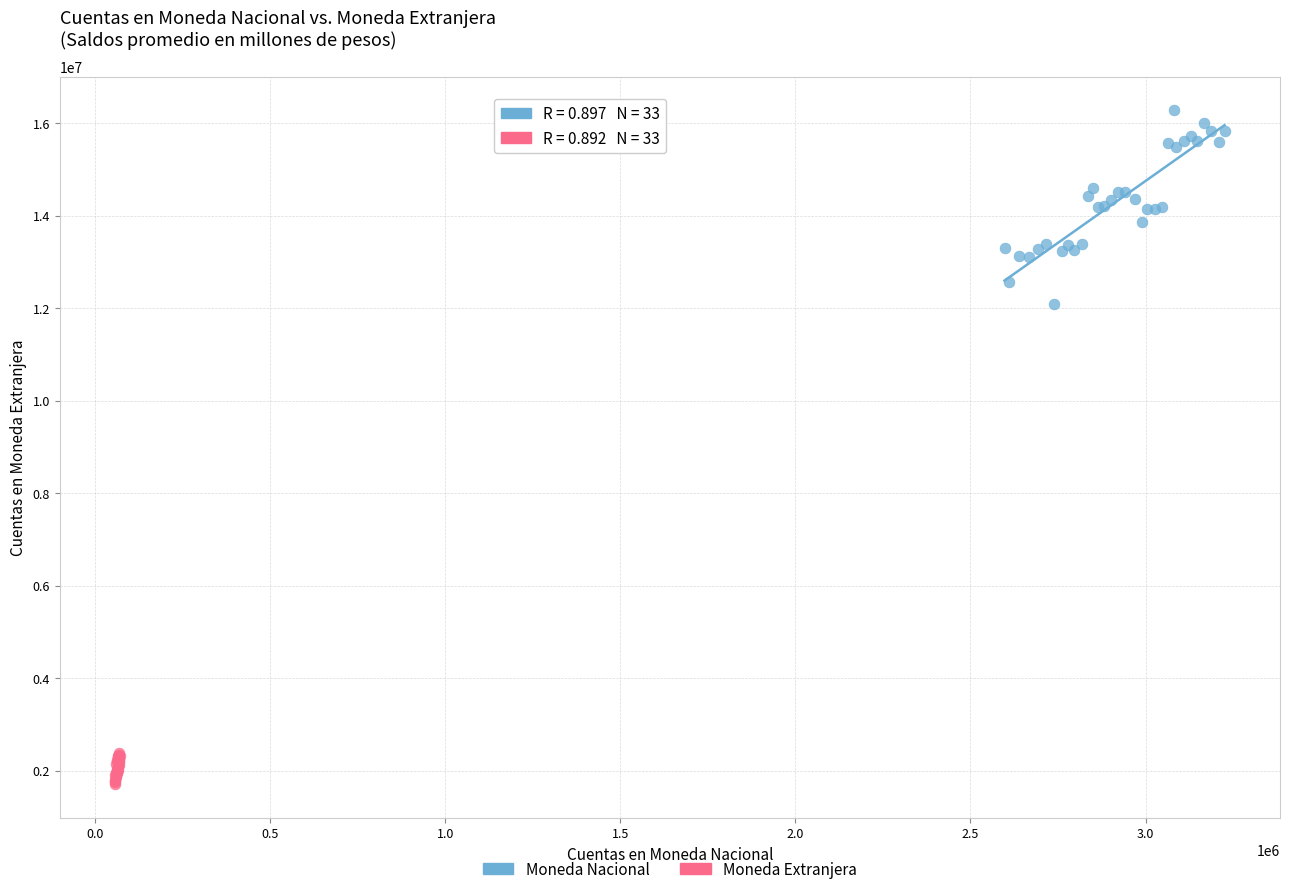

Which series reaches the maximum Y coordinate?

Moneda Nacional